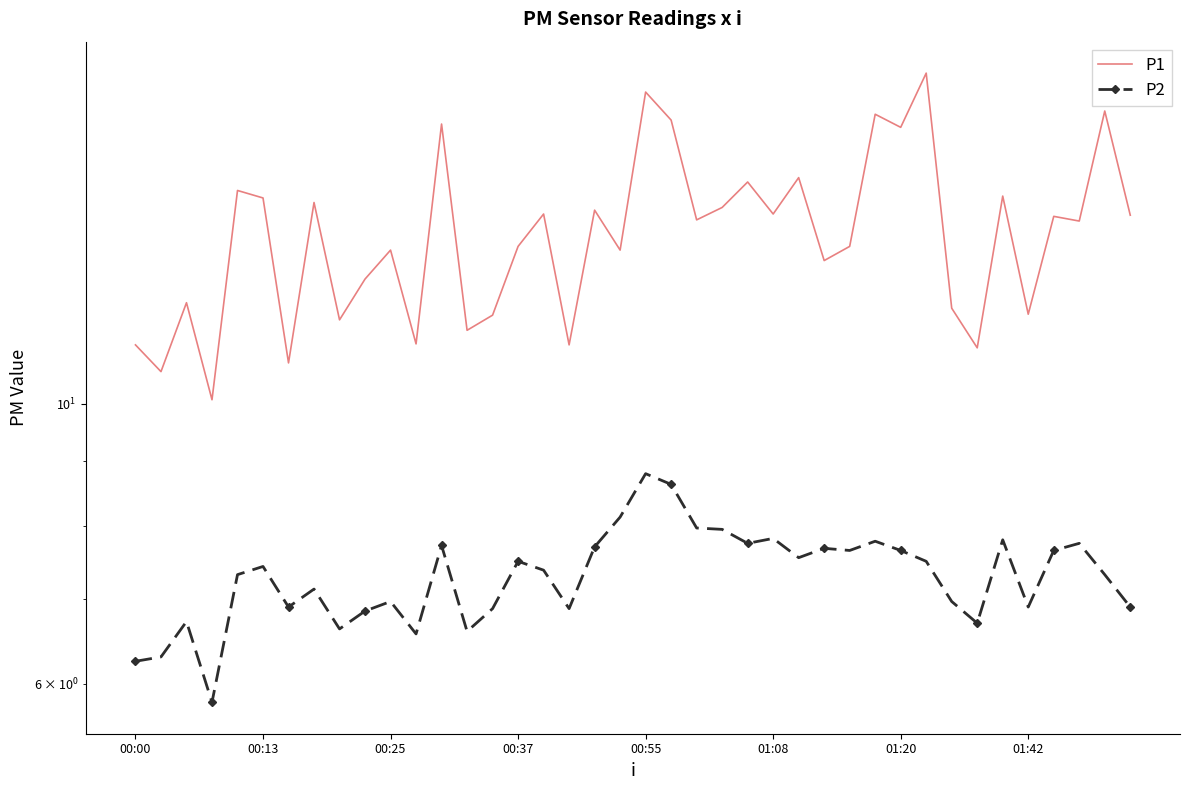

Which series has the largest range (max minus min)?

P1